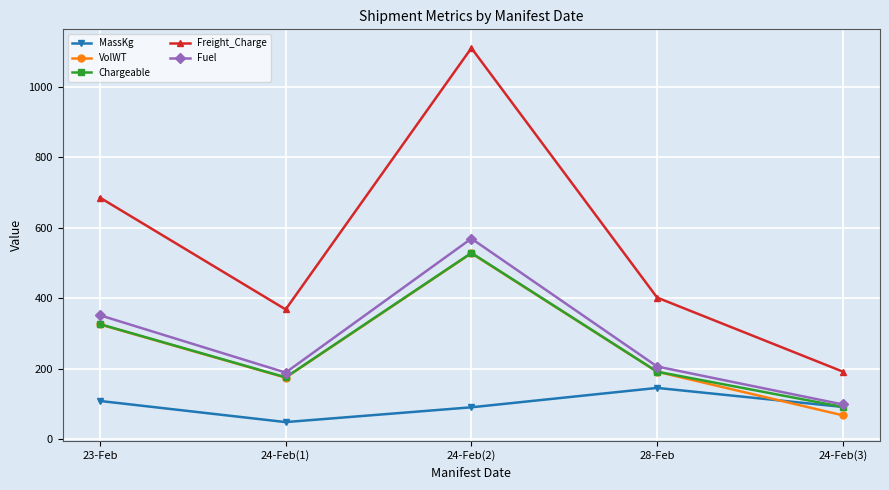

What is the minimum value for VolWT?

67.2